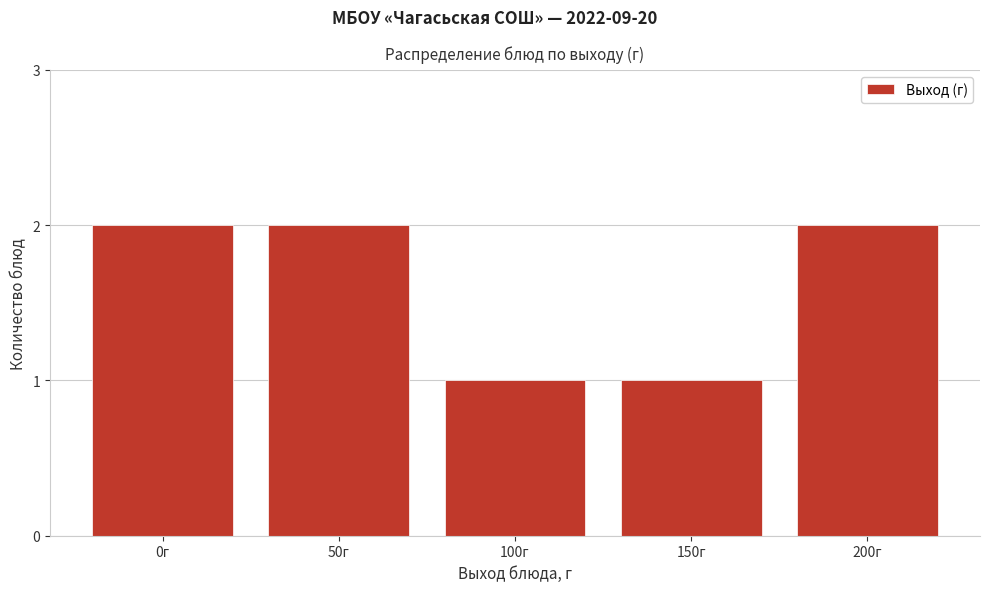

Reading left to right, transcribe all the data shown in this chart.

2	2	1	1	2